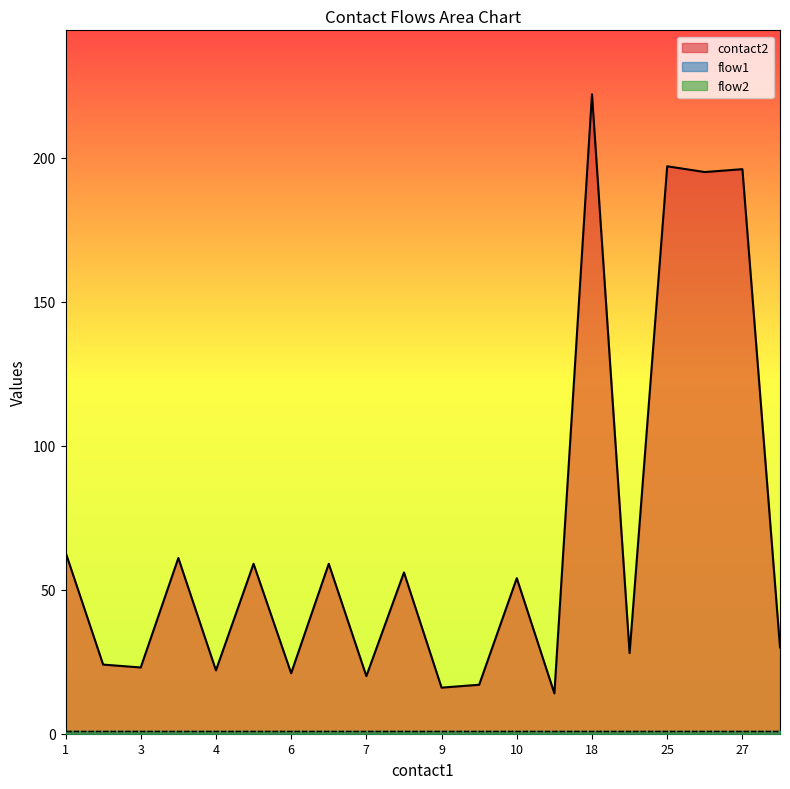

The flow2 series shows 0 at 1. True or false?

False